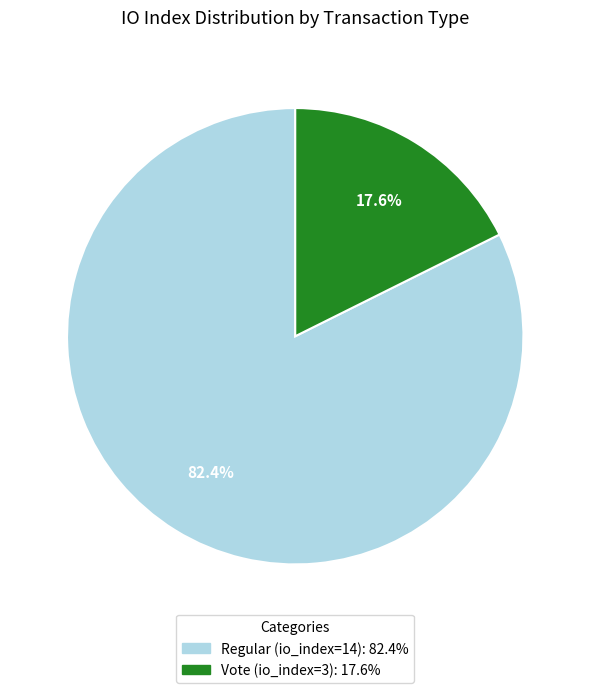

How many segments does this pie chart have?

2